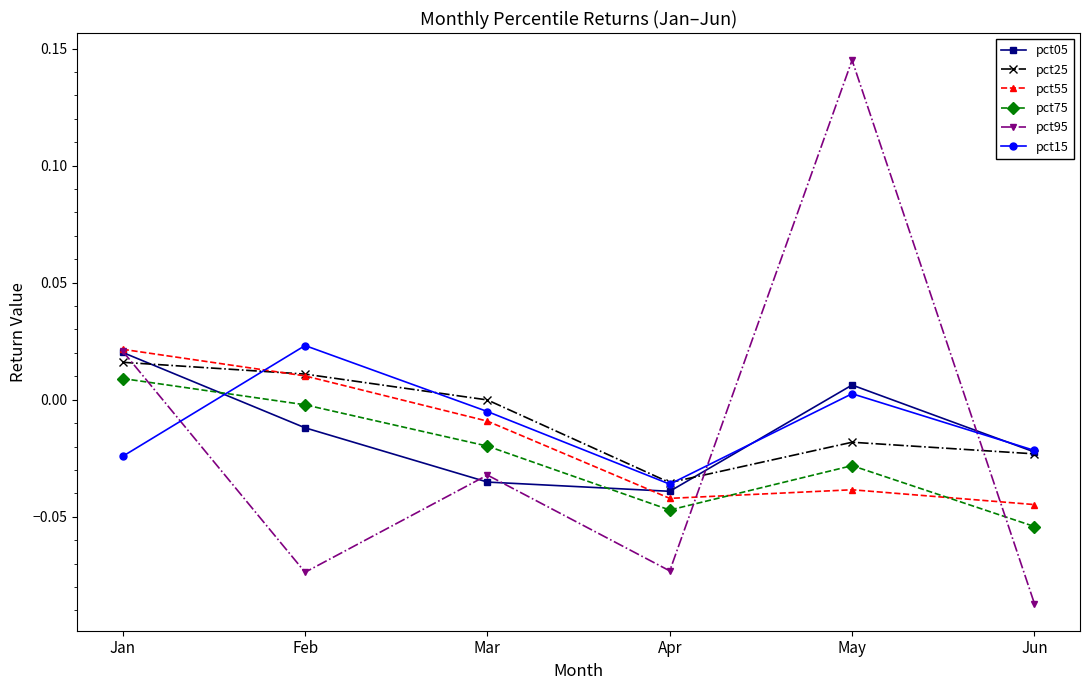

True or false: pct95 and pct15 intersect in this chart.

True